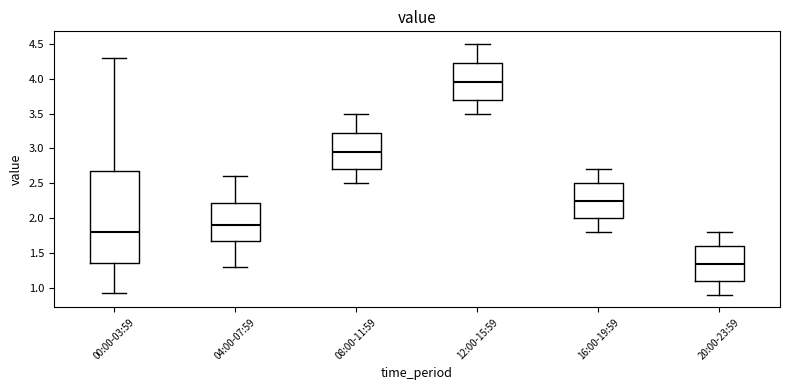

Which box is the tallest, from its lower edge to its upper edge?

00:00-03:59